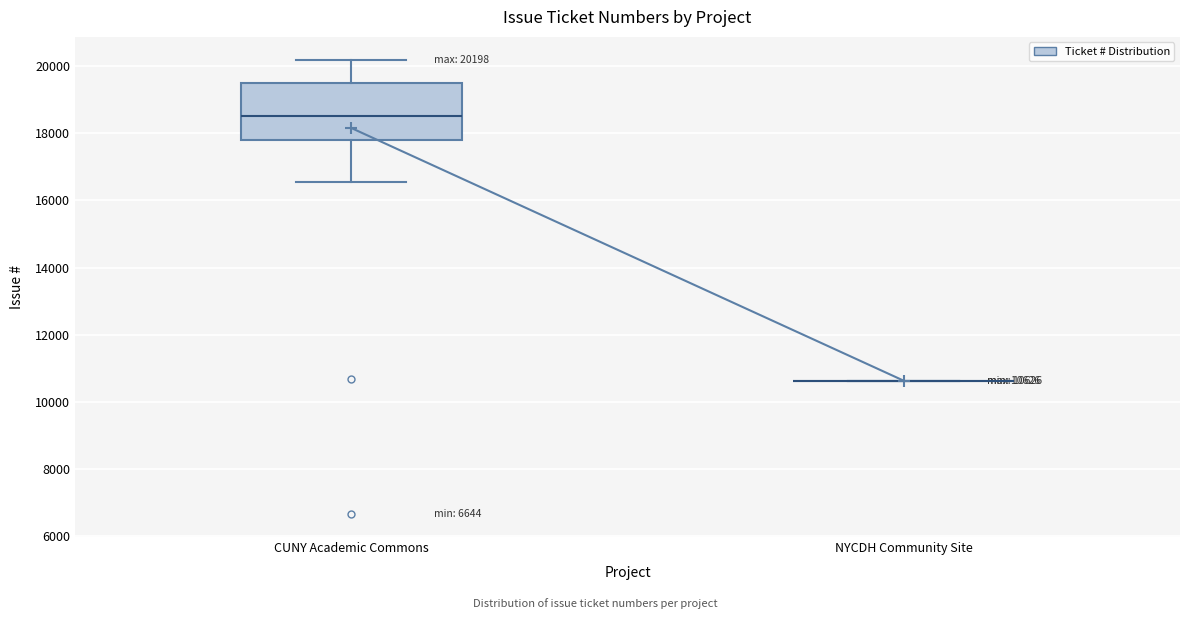

Which box is the tallest, from its lower edge to its upper edge?

CUNY Academic Commons